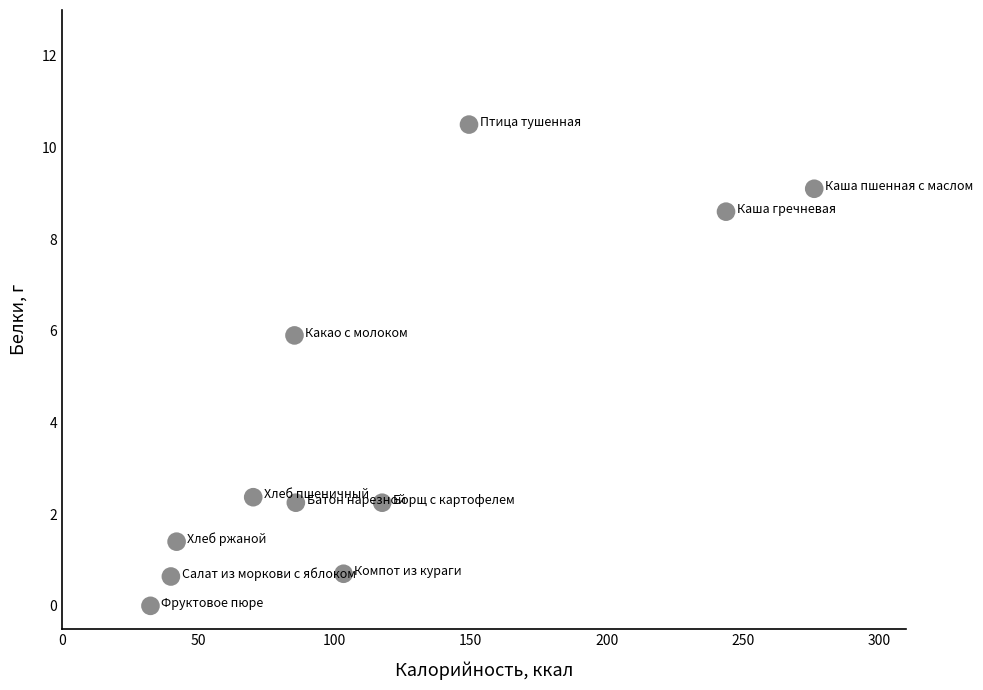

What Y value in the scatter plot is closest to 5?

5.9